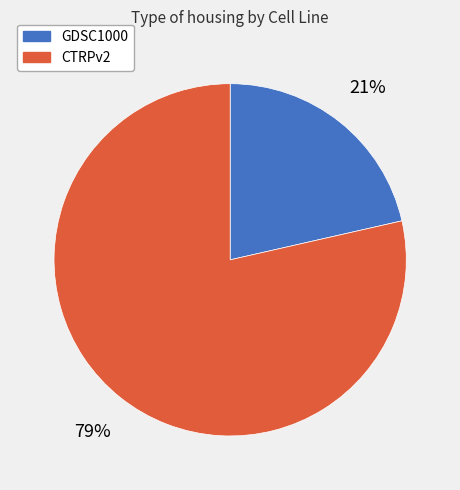

Combined, do GDSC1000 and CTRPv2 account for over 50%?

Yes